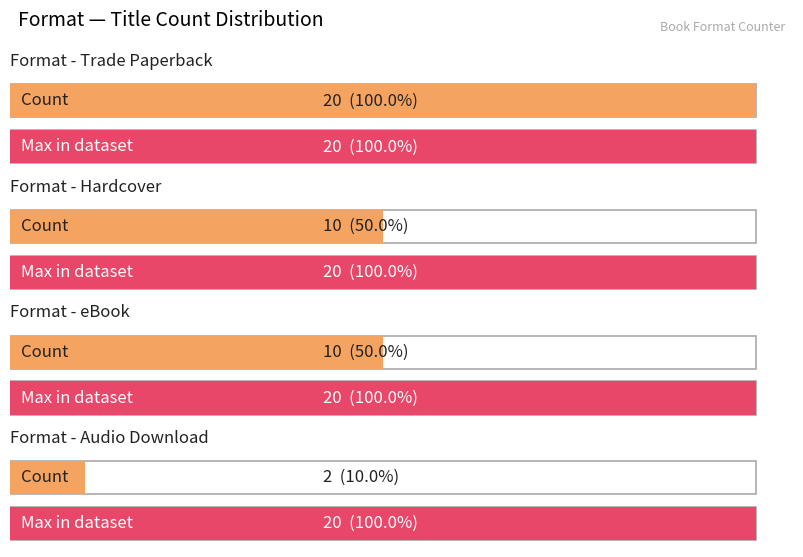

What is the smallest value displayed?

2